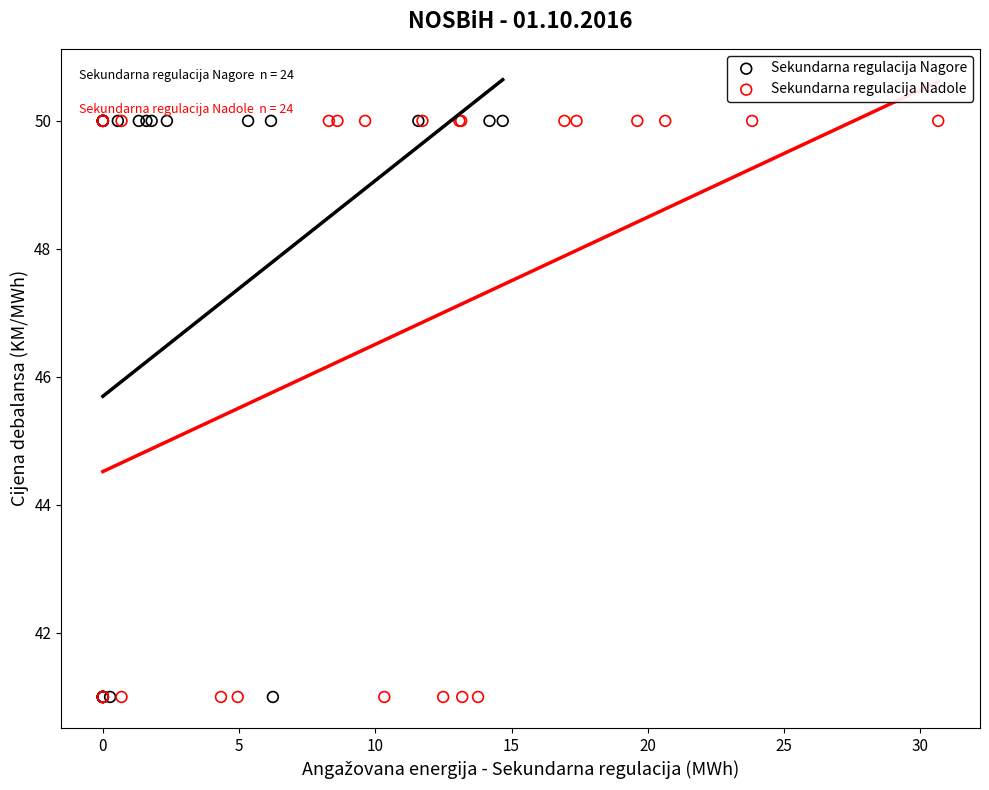

What are all the series names shown in the legend?

Sekundarna regulacija Nagore, Sekundarna regulacija Nadole